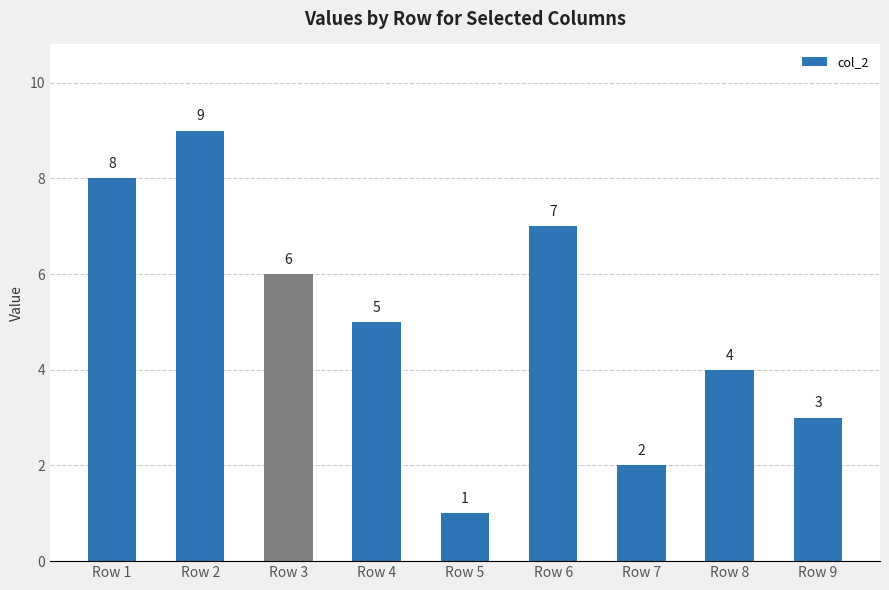

Reading left to right, transcribe all the data shown in this chart.

Row 1=8	Row 2=9	Row 3=6	Row 4=5	Row 5=1	Row 6=7	Row 7=2	Row 8=4	Row 9=3